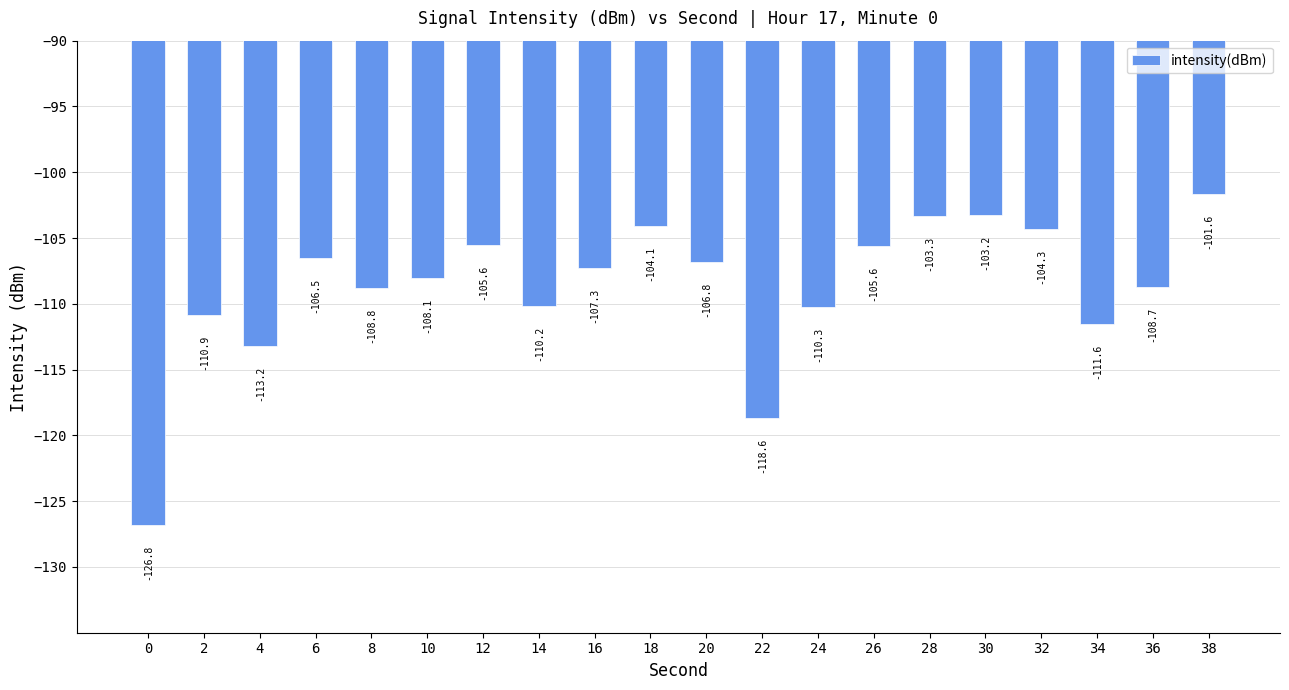

What is the sum of the values at 20 and 24?

-217.1